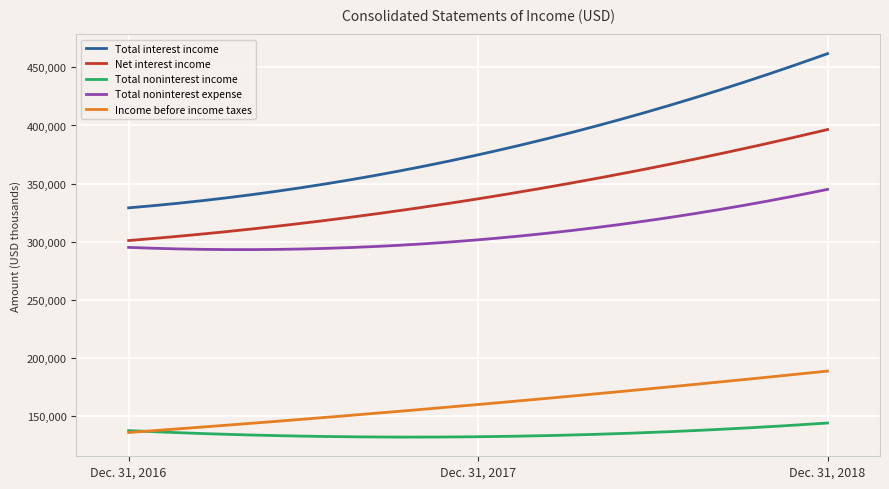

What are all the series names shown in the legend?

Total interest income, Net interest income, Total noninterest income, Total noninterest expense, Income before income taxes